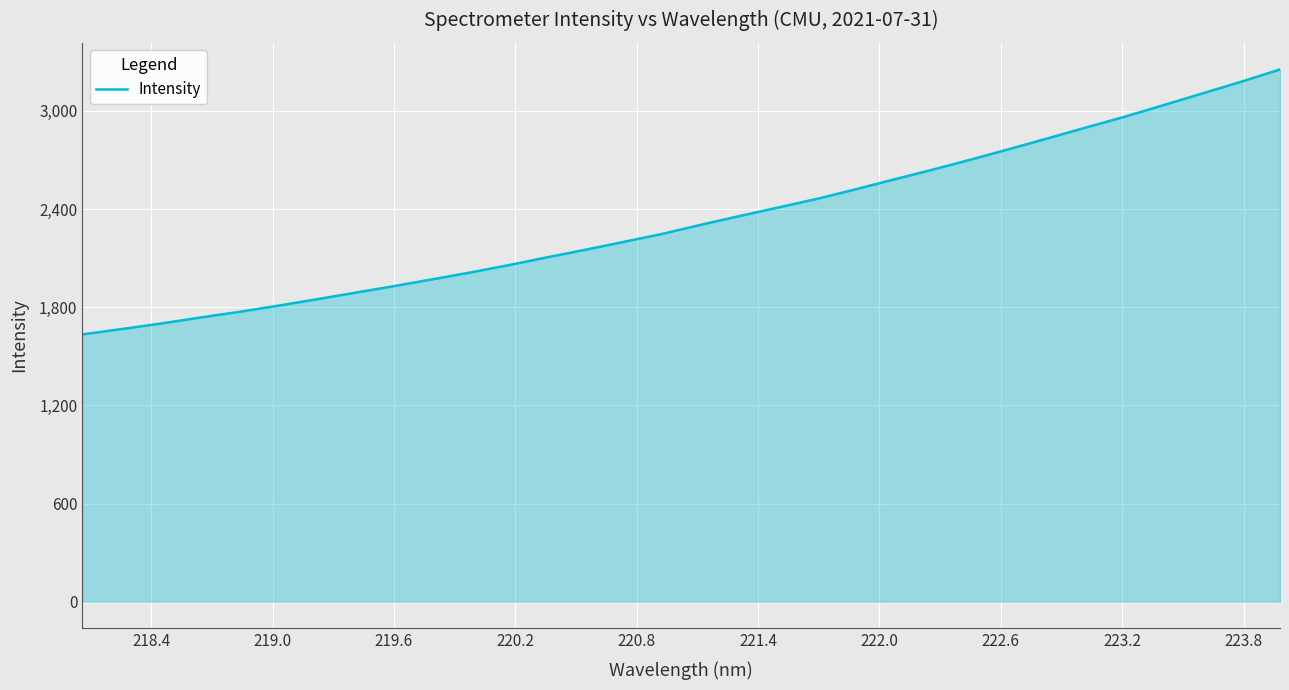

Does the chart display data point markers on the line(s)?

No